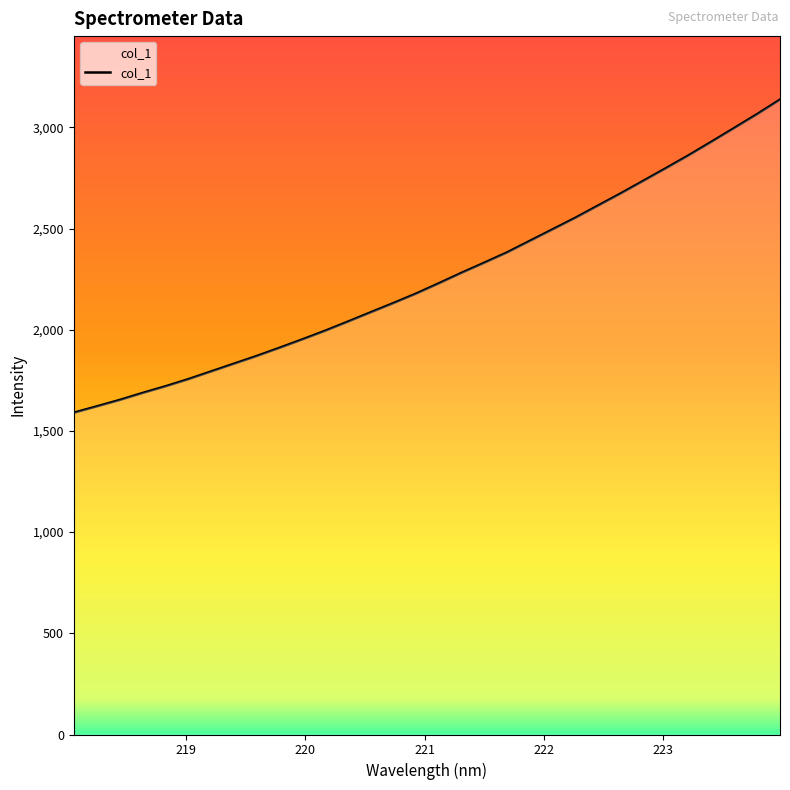

What is the maximum value shown in the chart?

3136.9